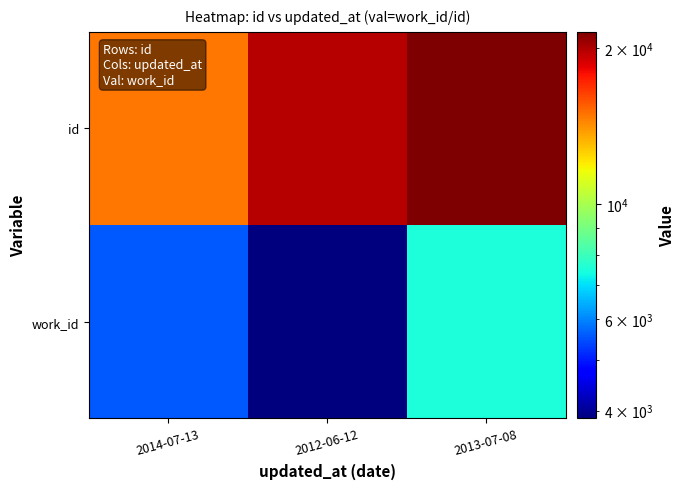

Reading left to right, transcribe all the data shown in this chart.

work_id: 2014-07-13=5559	2012-06-12=3866	2013-07-08=7509
id: 2014-07-13=14852	2012-06-12=19792	2013-07-08=21523